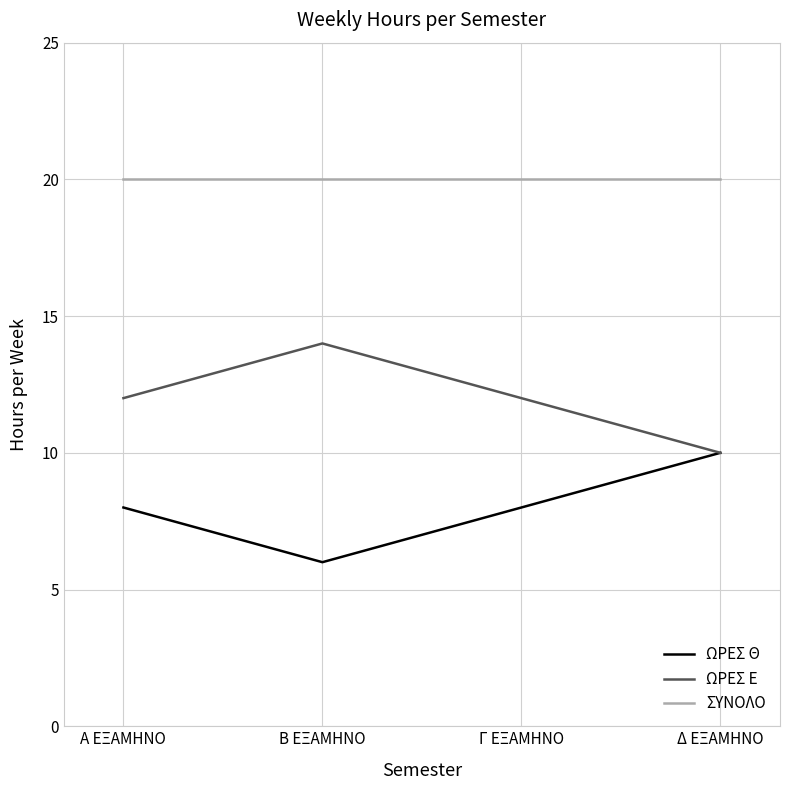

Is it true that ΩΡΕΣ Ε equals 12 at Γ ΕΞΑΜΗΝΟ?

True